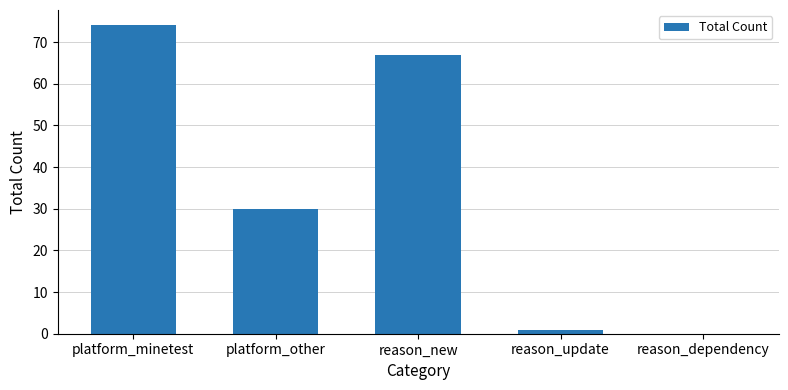

What is the ratio of the value at reason_new to the value at platform_other?

2.2